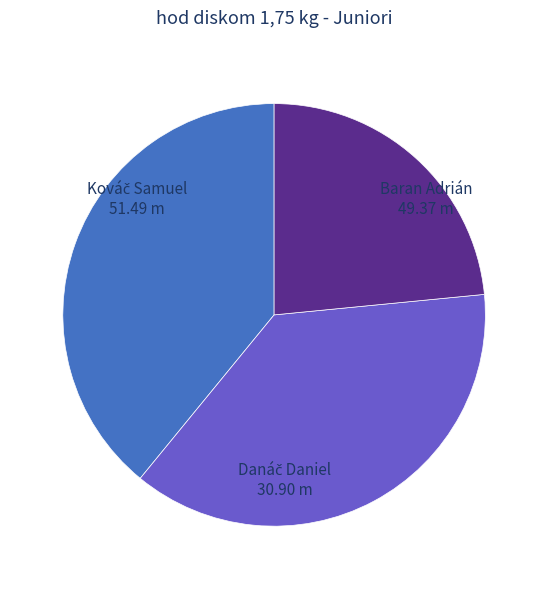

Is there a majority slice in this chart?

No